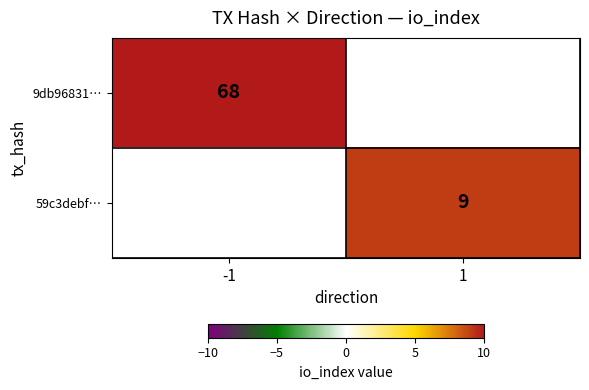

Is the value of 9db96831… at -1 greater than the value of 59c3debf… at 1?

Yes